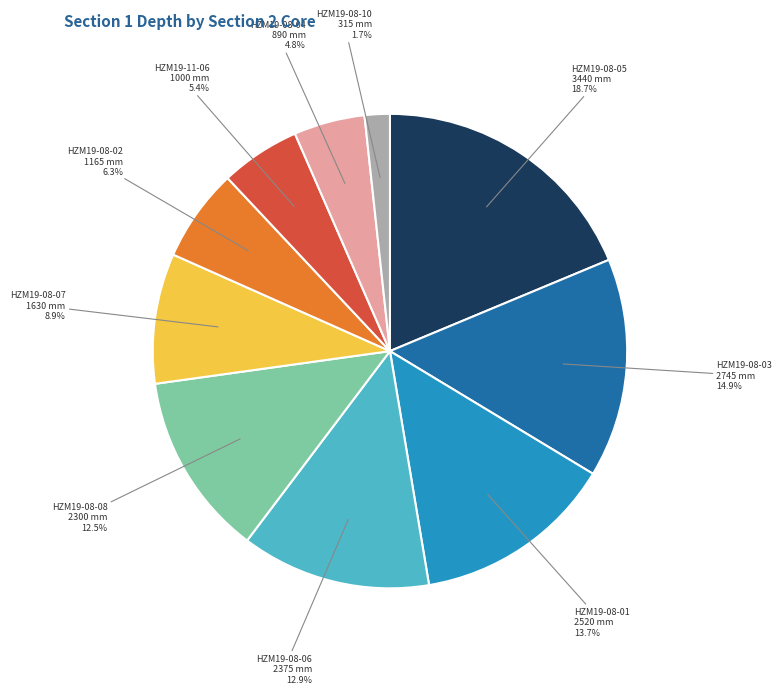

Does any single category account for the majority?

No